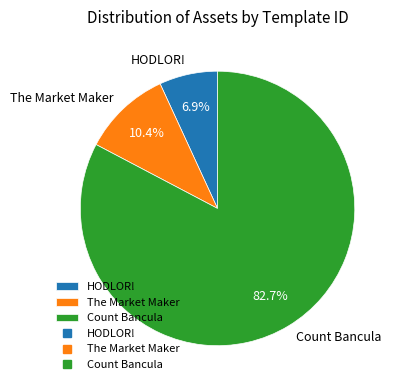

Between The Market Maker and Count Bancula, which is larger?

Count Bancula